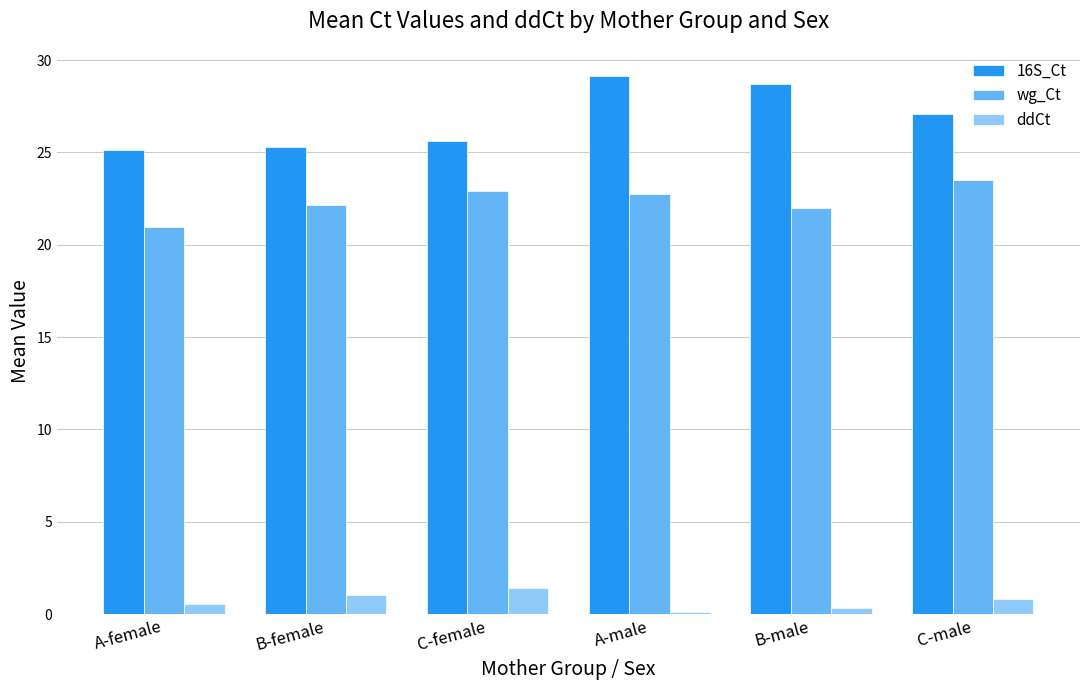

What is the total value across all series at B-male?

51.1